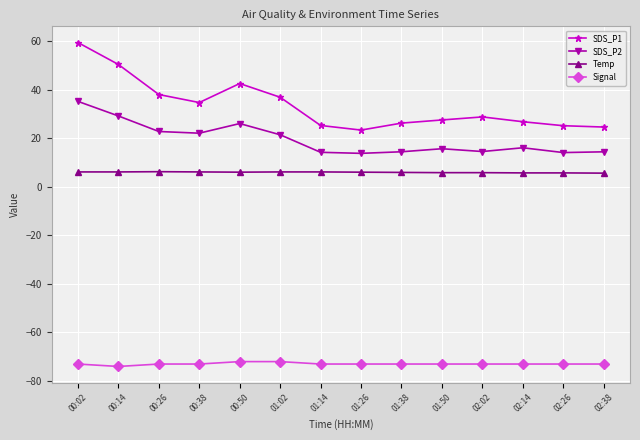

Which series has the largest total across all categories?

SDS_P1